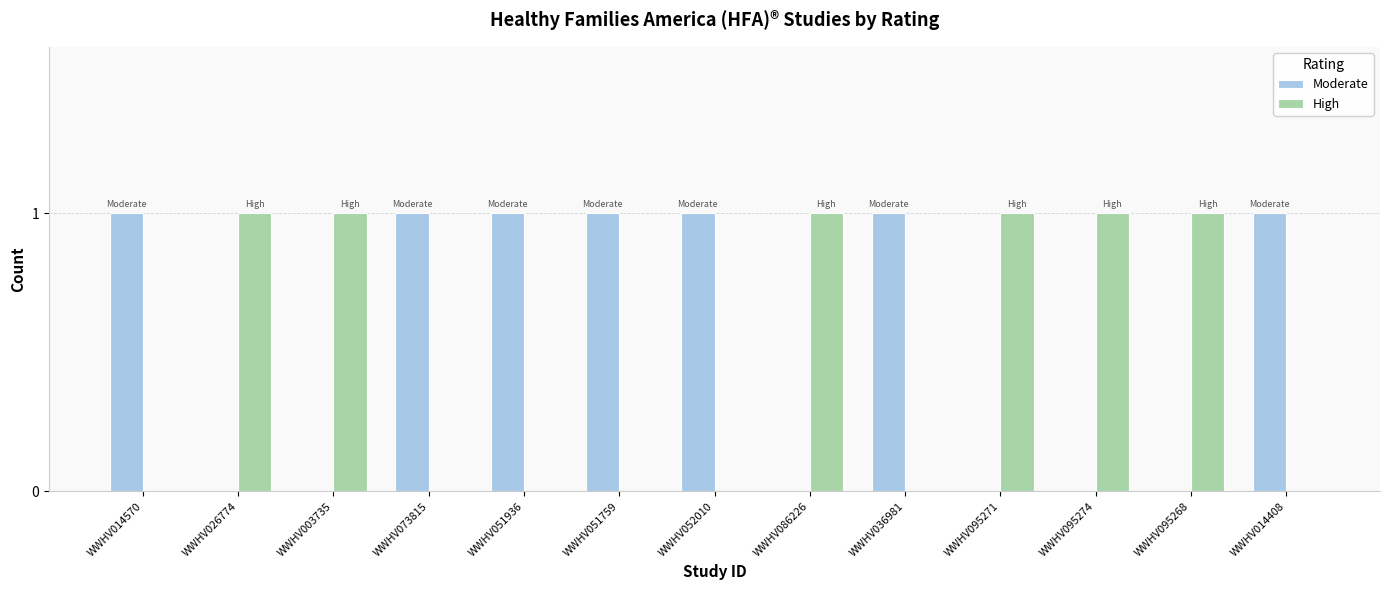

What is the sum of all Moderate values?

7